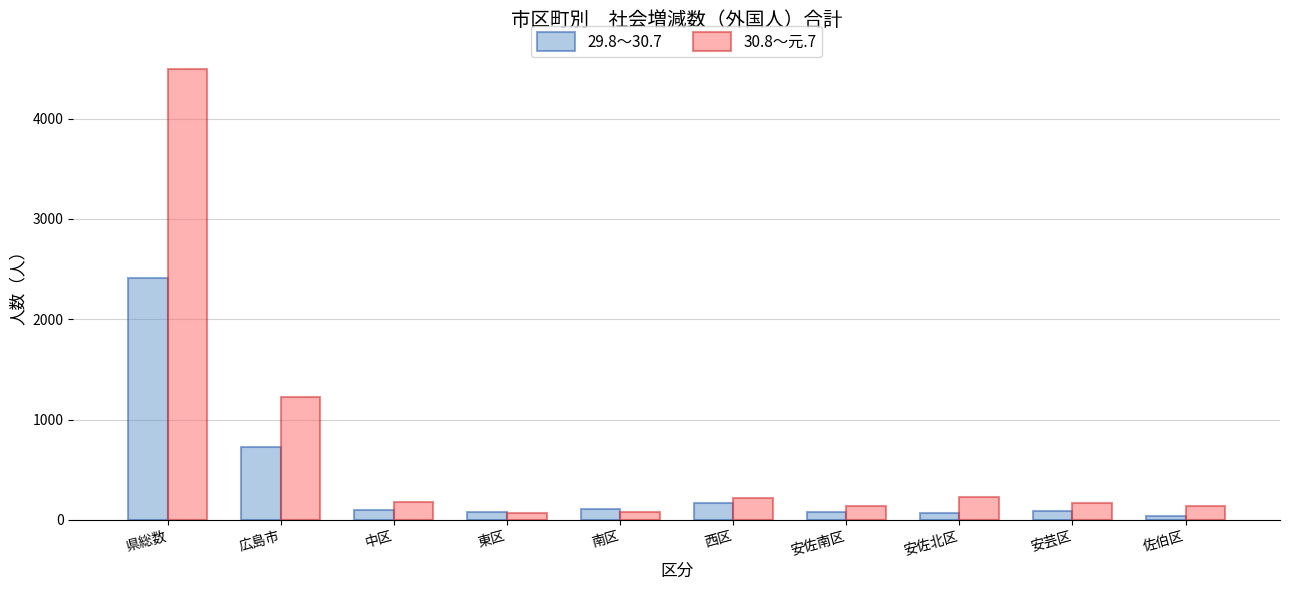

At which label is 30.8～元.7 closest to 2280?

広島市